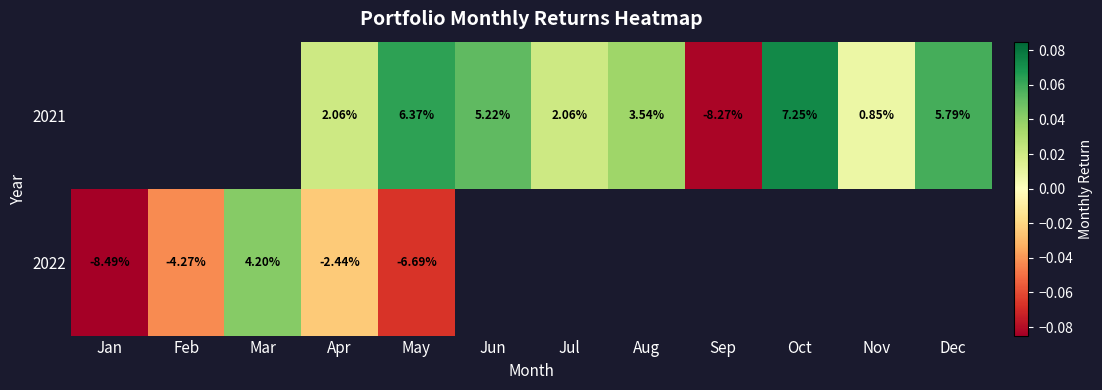

At which label is 2022 closest to 0?

Apr